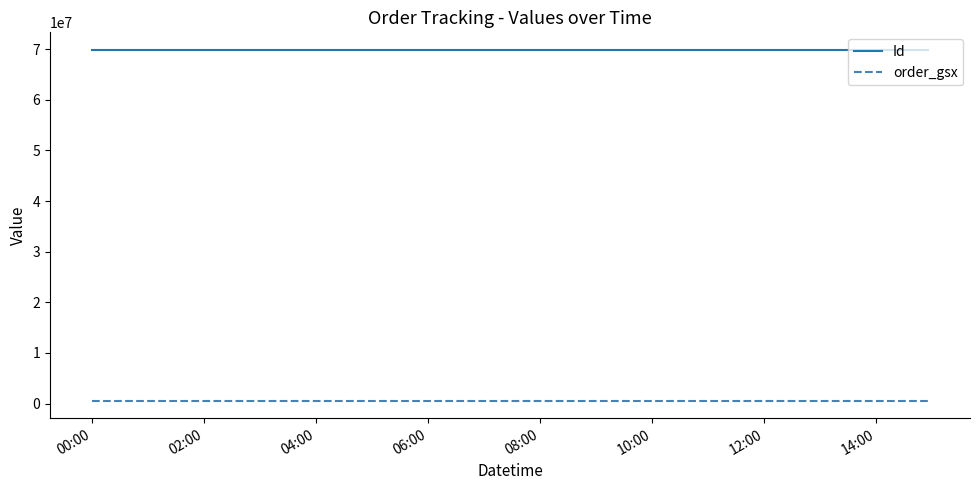

Does the chart display data point markers on the line(s)?

No